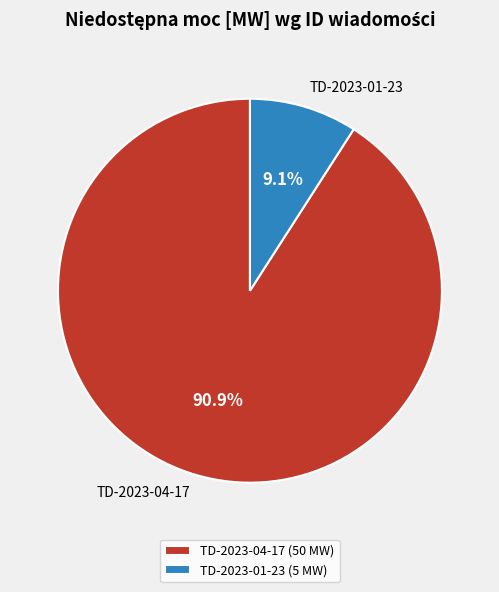

Count the number of slices in the pie.

2